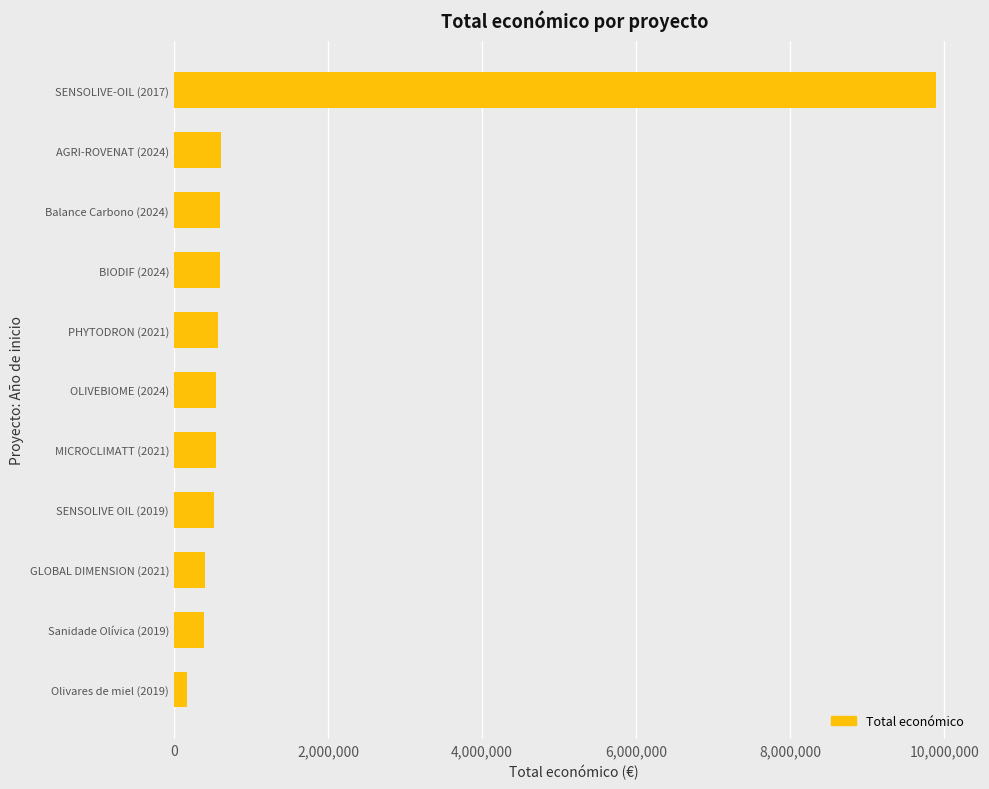

What is the greatest value displayed?

9900193